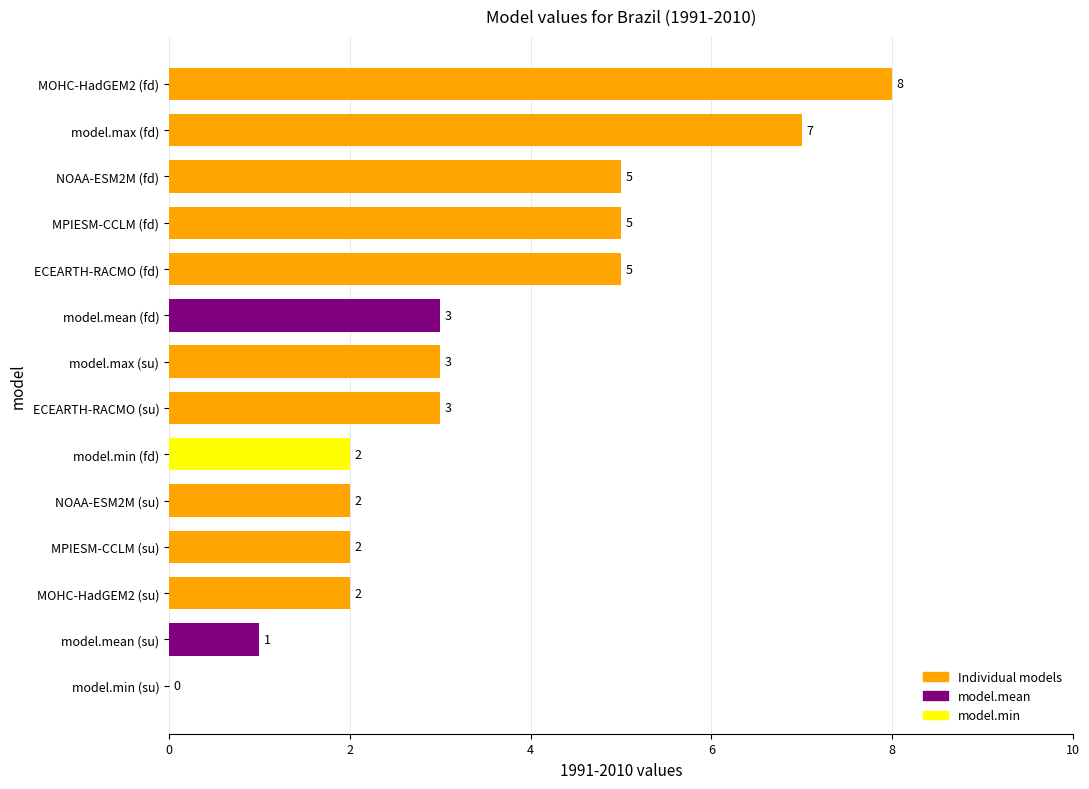

How many values are between 2 and 5?

10